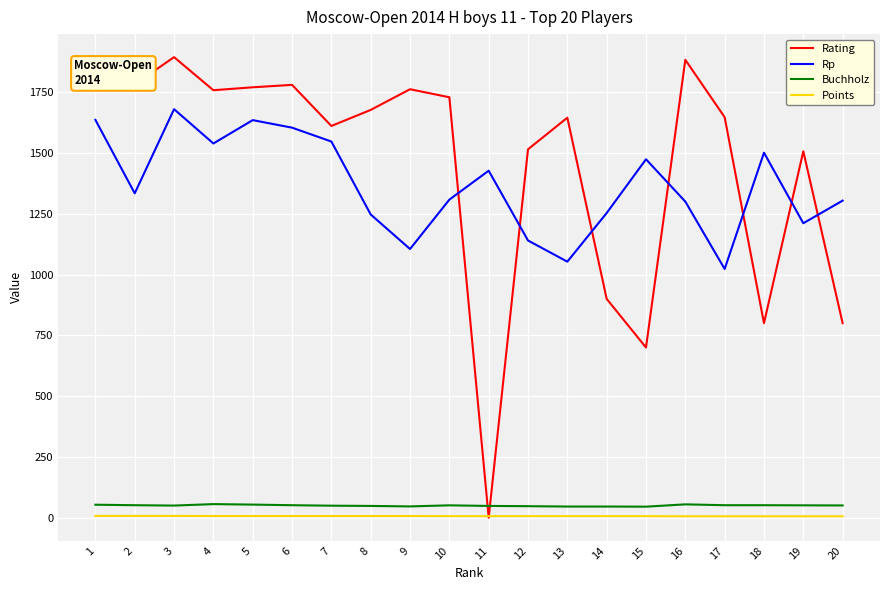

What is the spread (max minus min) of values at 15?

1467.5